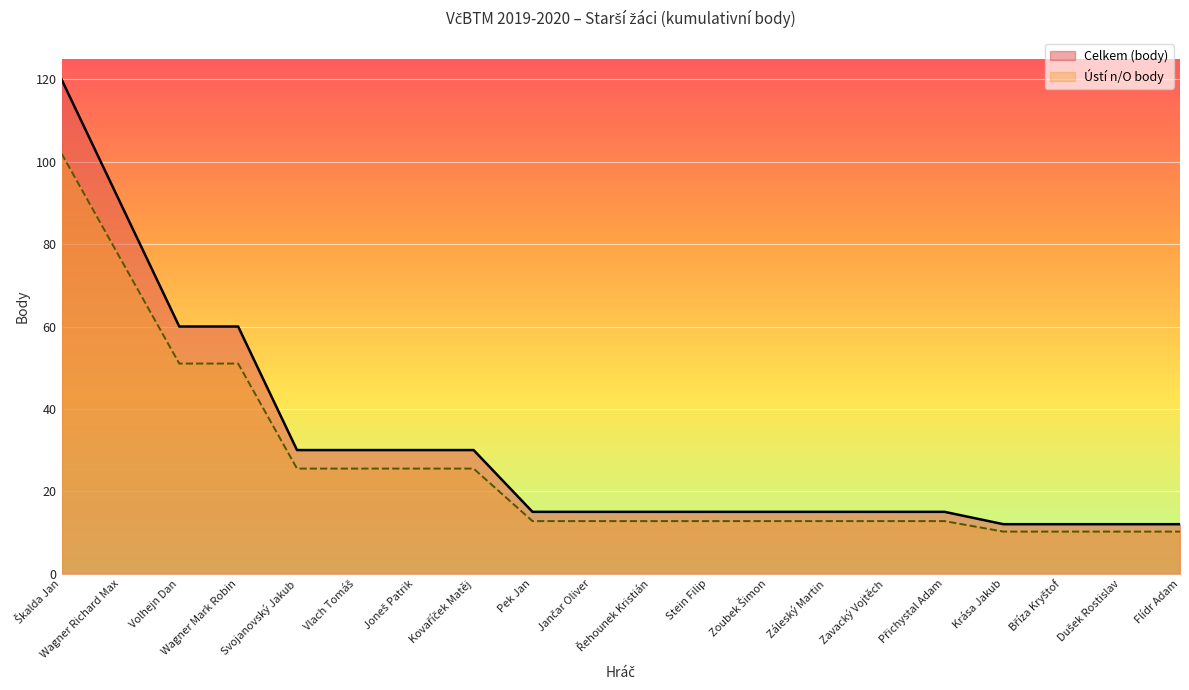

At how many categories does at least one series exceed 58?

4